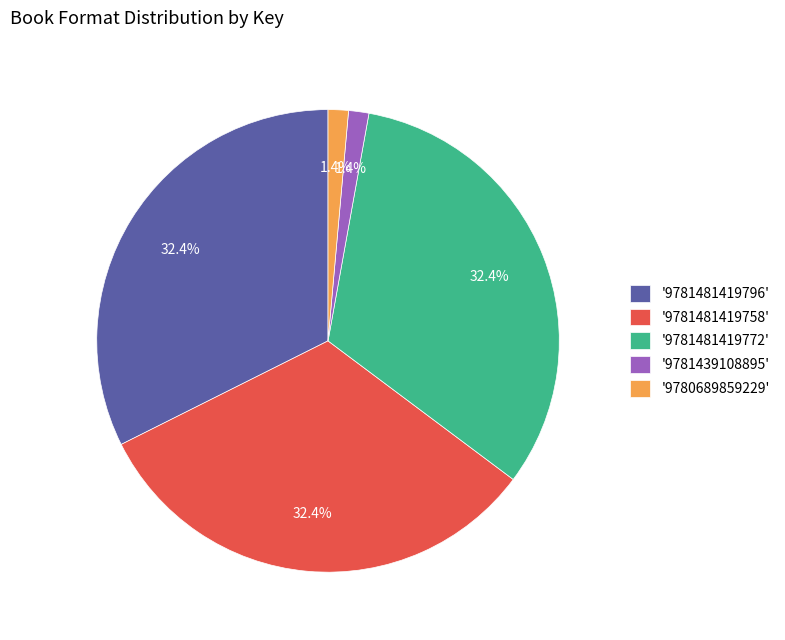

How many segments does this pie chart have?

5